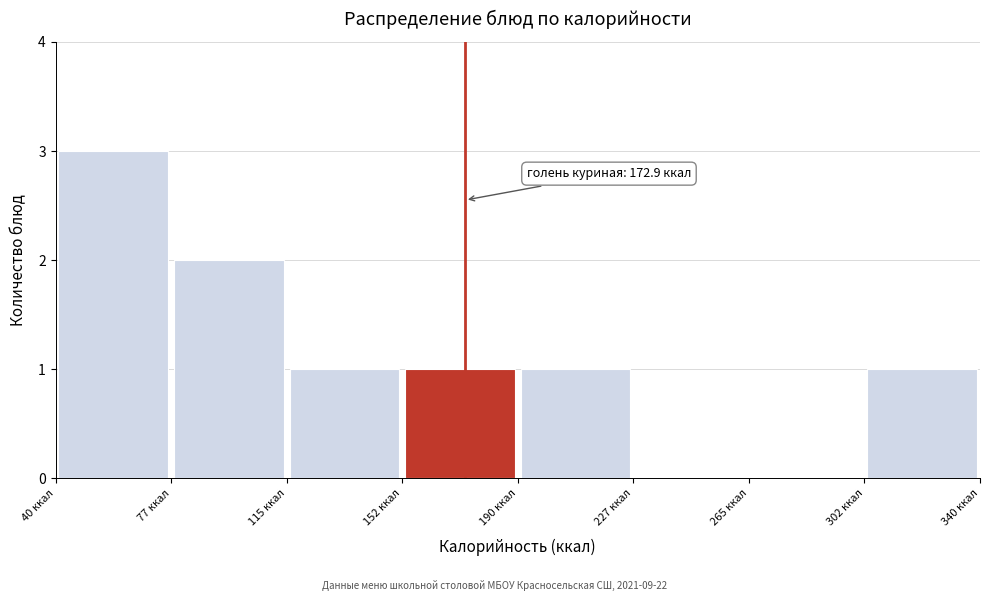

Which range on the x-axis has the tallest bar?

40.0 to 77.5